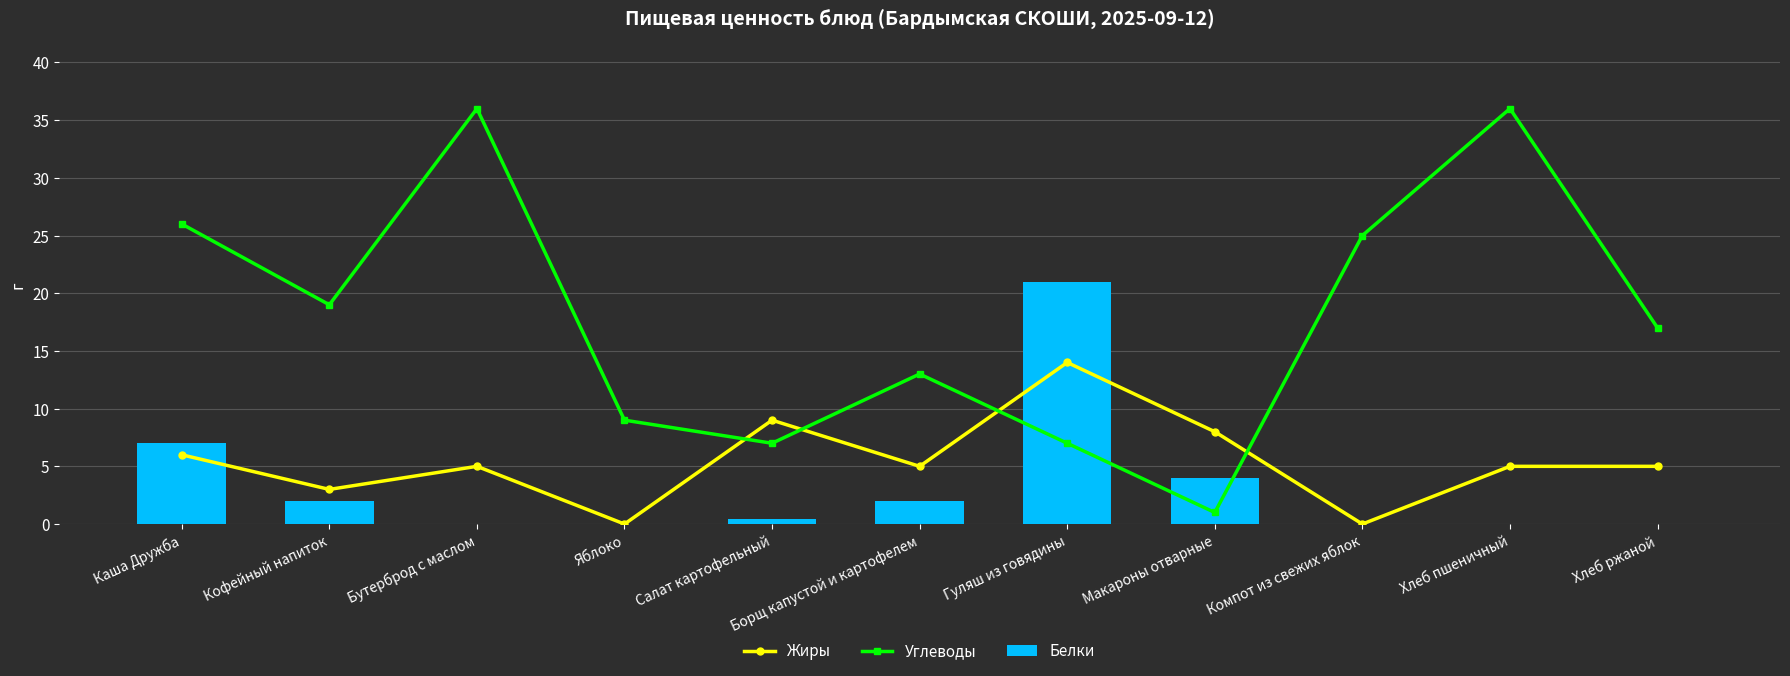

The value of Белки at Салат картофельный is 0.4. True or false?

True